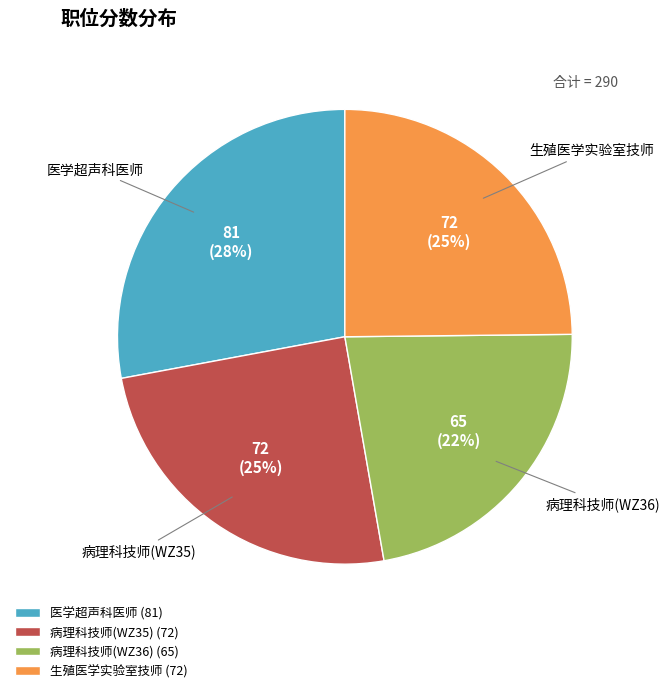

Do 生殖医学实验室技师 (72) and 病理科技师(WZ36) (65) together represent more than half of the pie?

No